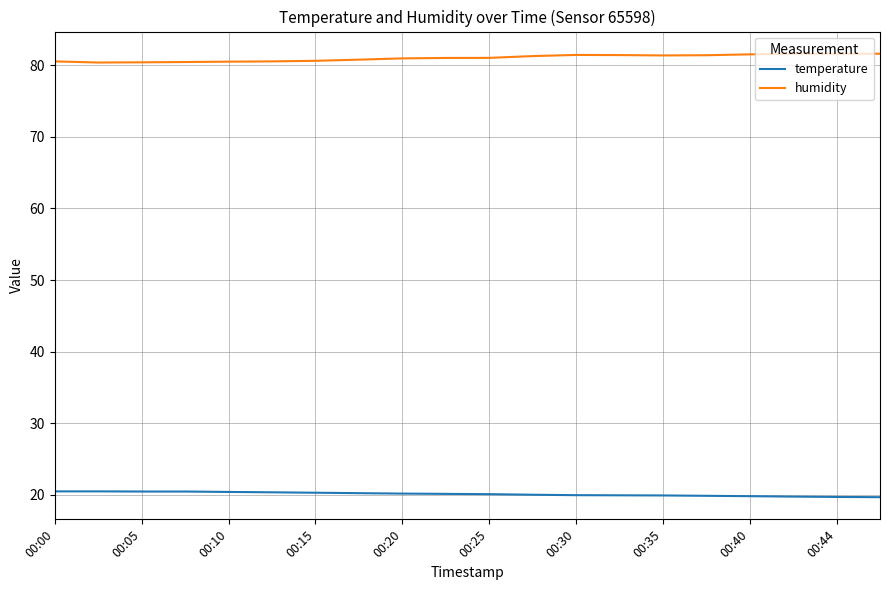

What is the minimum value shown in the chart?

19.7